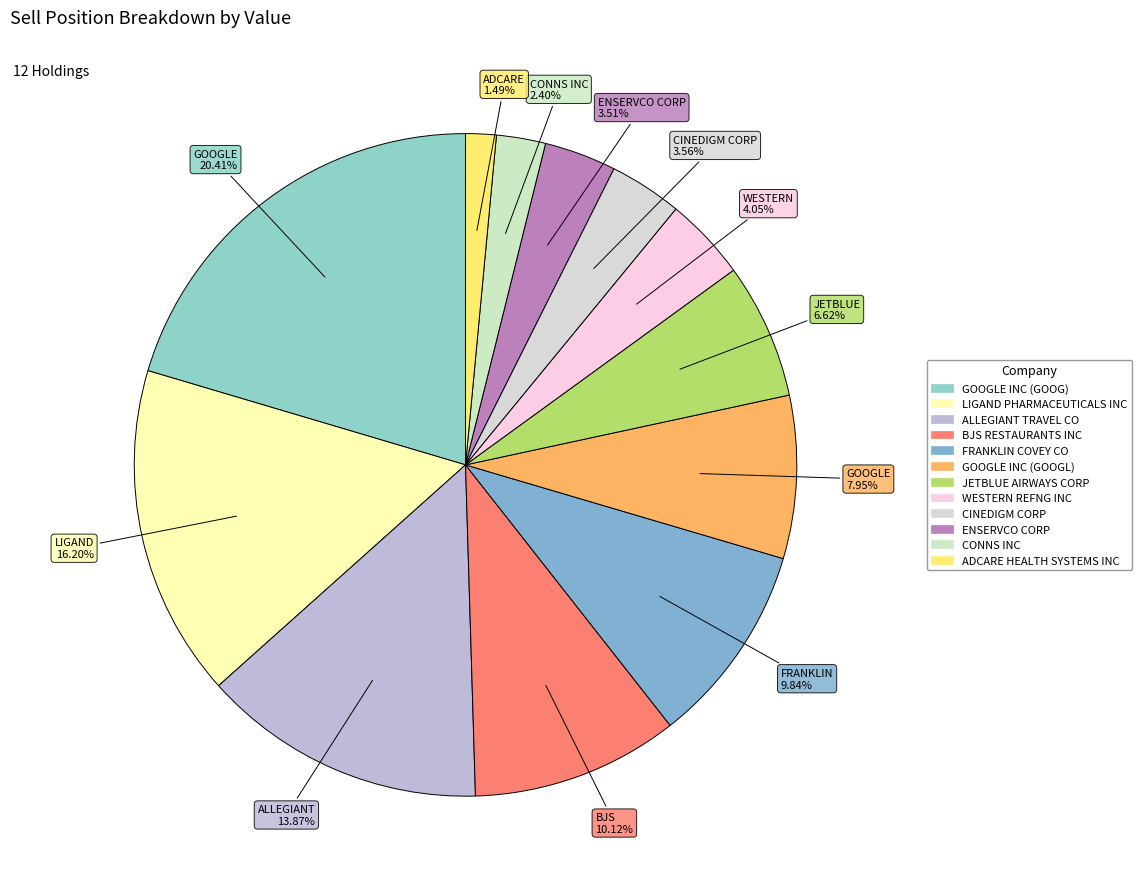

To the nearest percent, what is the average slice percentage?

8%